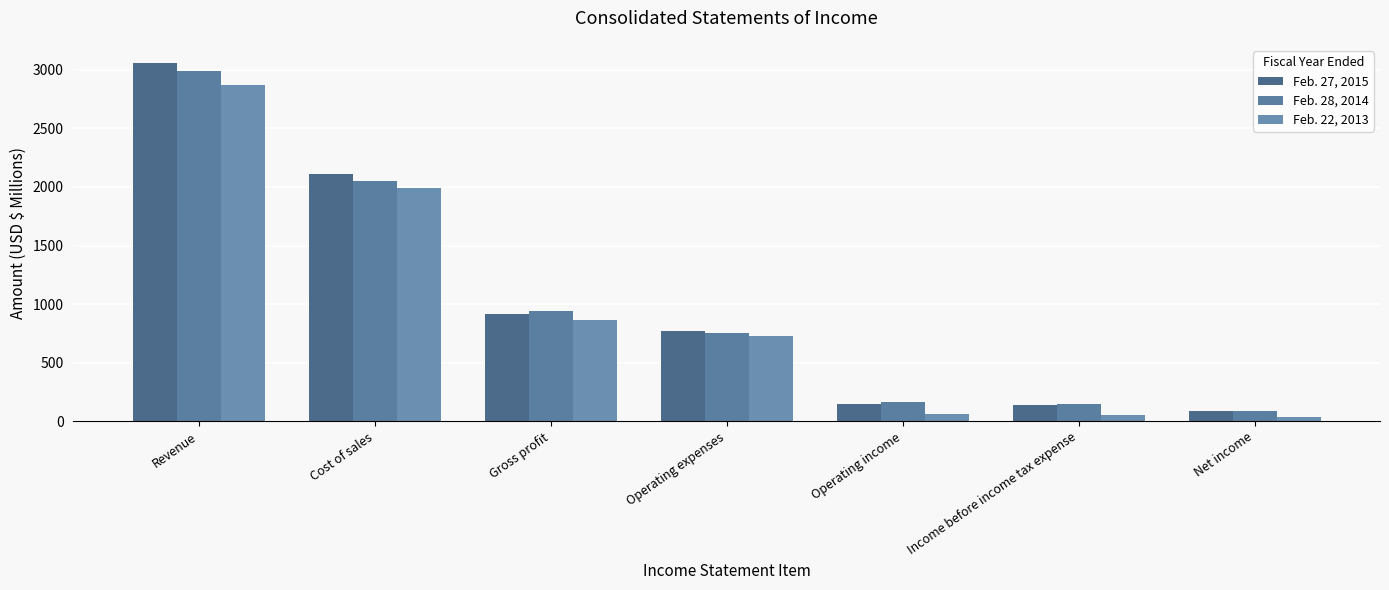

At which label does Feb. 22, 2013 first exceed 727?

Revenue